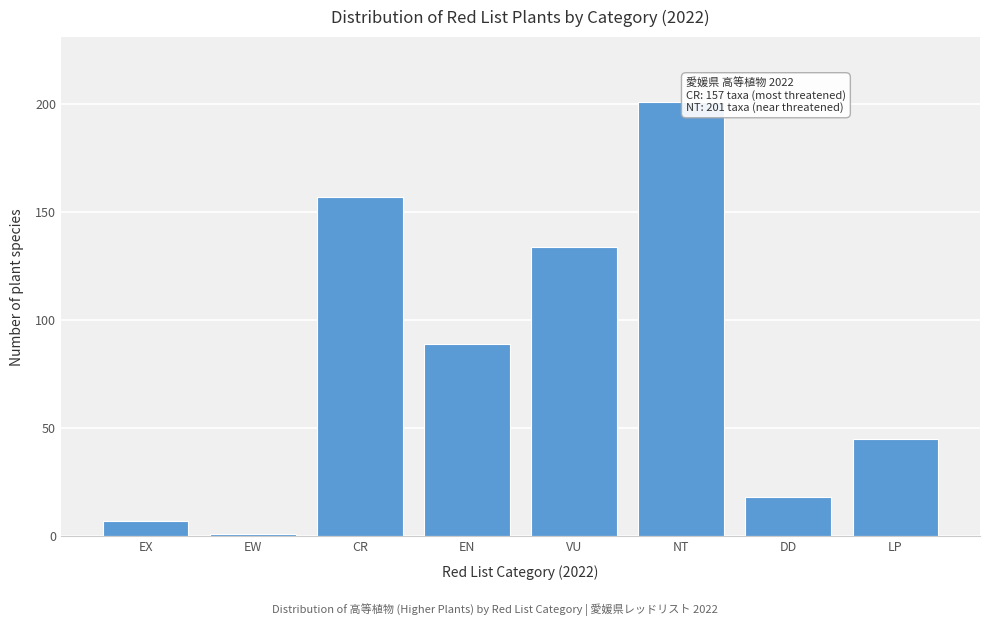

Reading left to right, transcribe all the data shown in this chart.

EX=7	EW=1	CR=157	EN=89	VU=134	NT=201	DD=18	LP=45